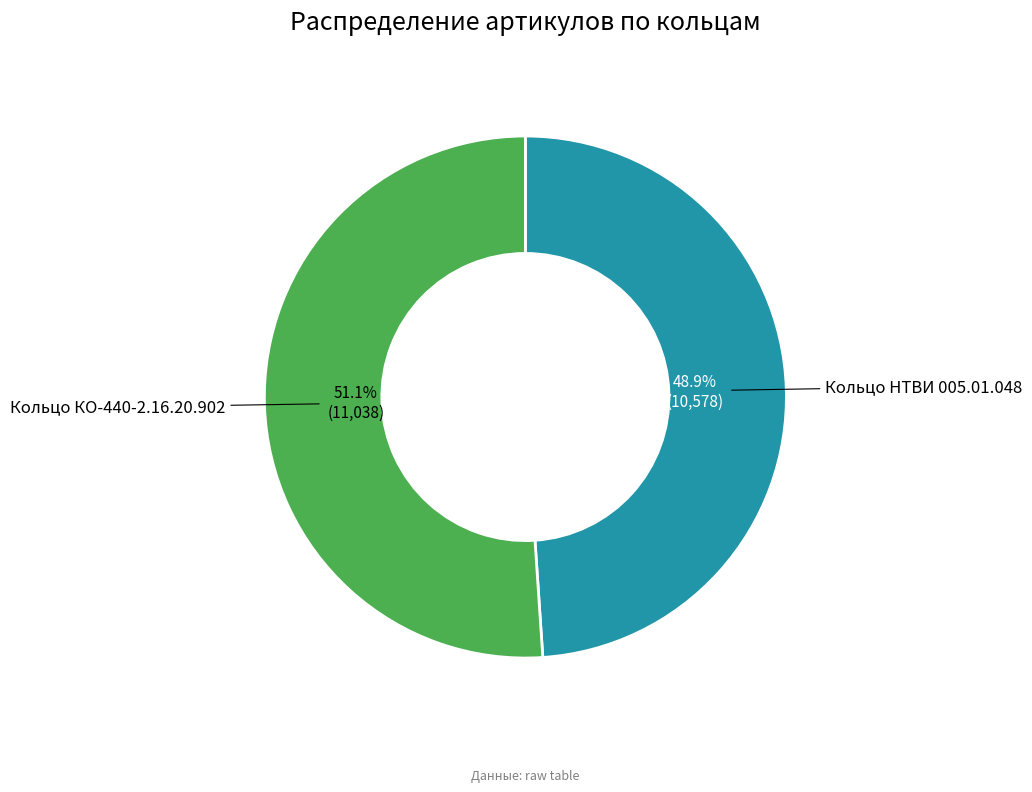

To the nearest percent, what is the combined percentage of Кольцо НТВИ 005.01.048 and Кольцо КО-440-2.16.20.902?

100%